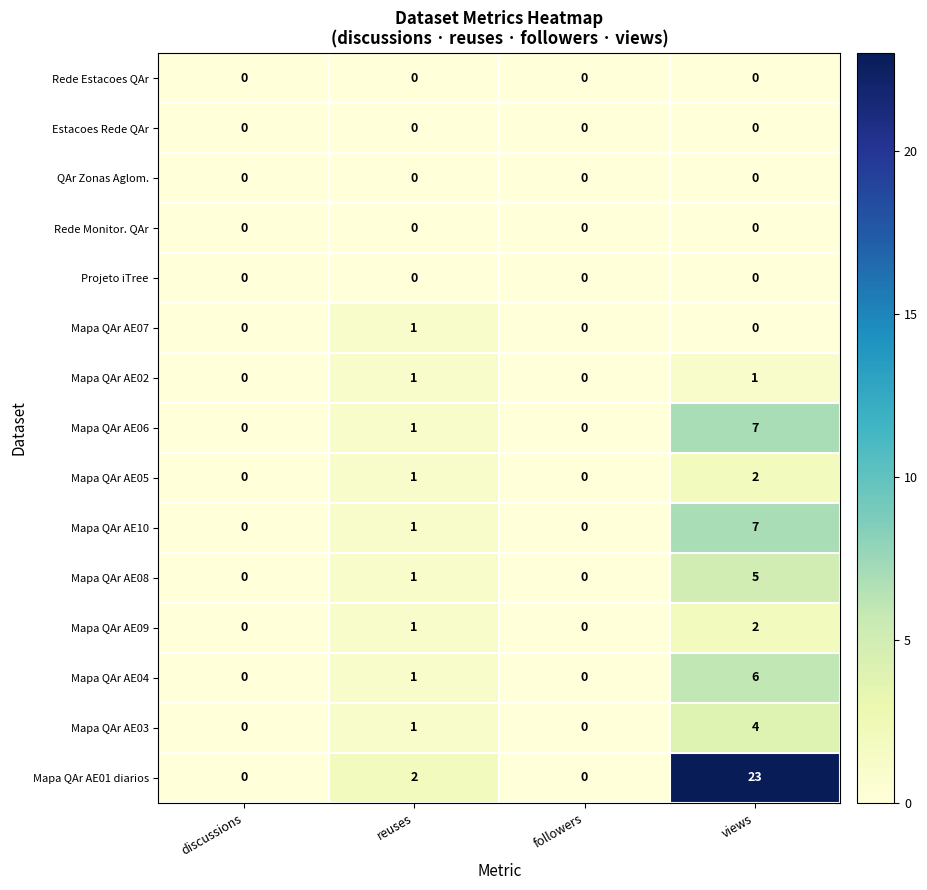

At which label does Mapa QAr AE03 reach its peak?

views